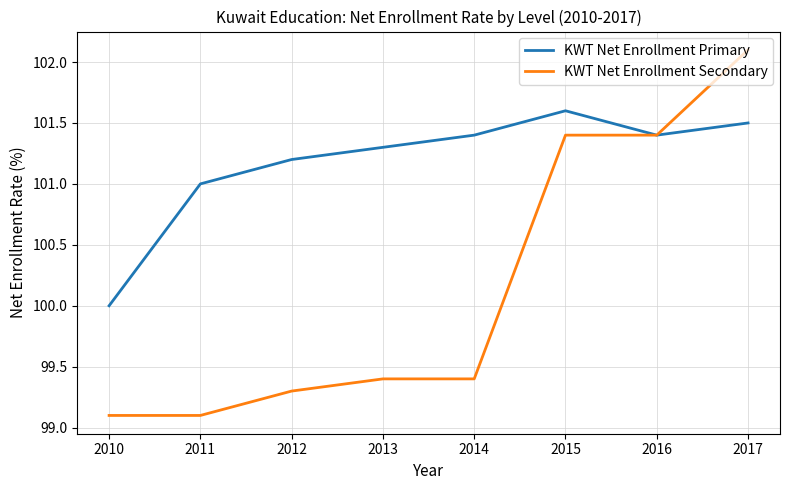

What is the difference between the highest and lowest values at 2012?

1.9